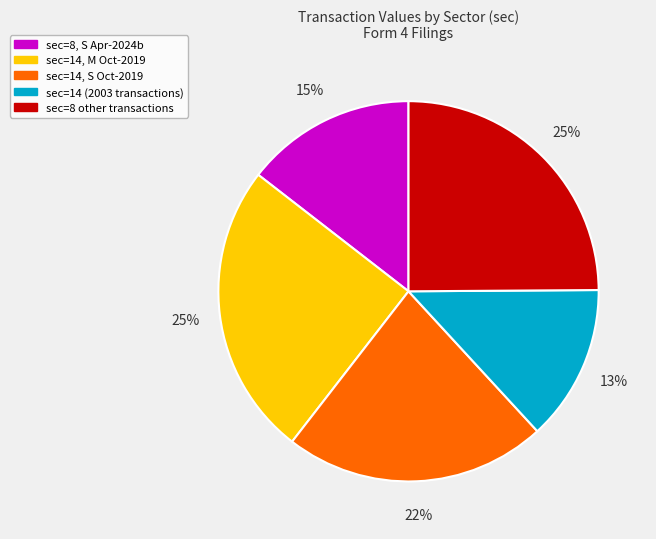

To the nearest percent, what is the average slice percentage?

20%